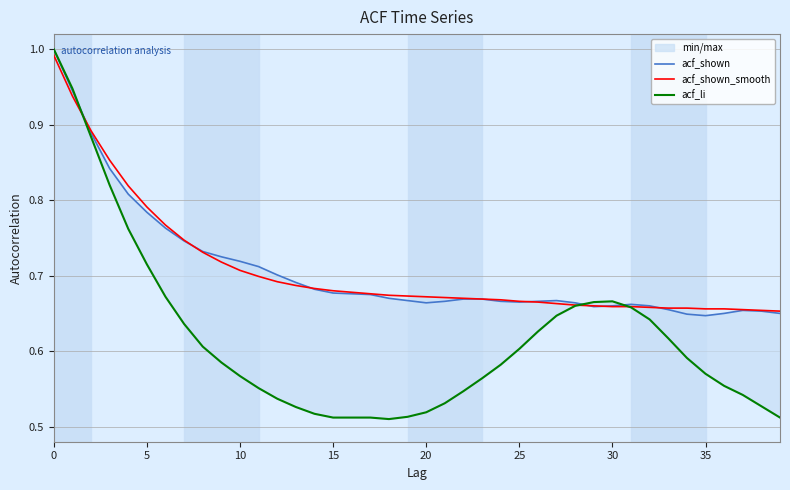

Count the acf_li values in the range 0 to 1.

40